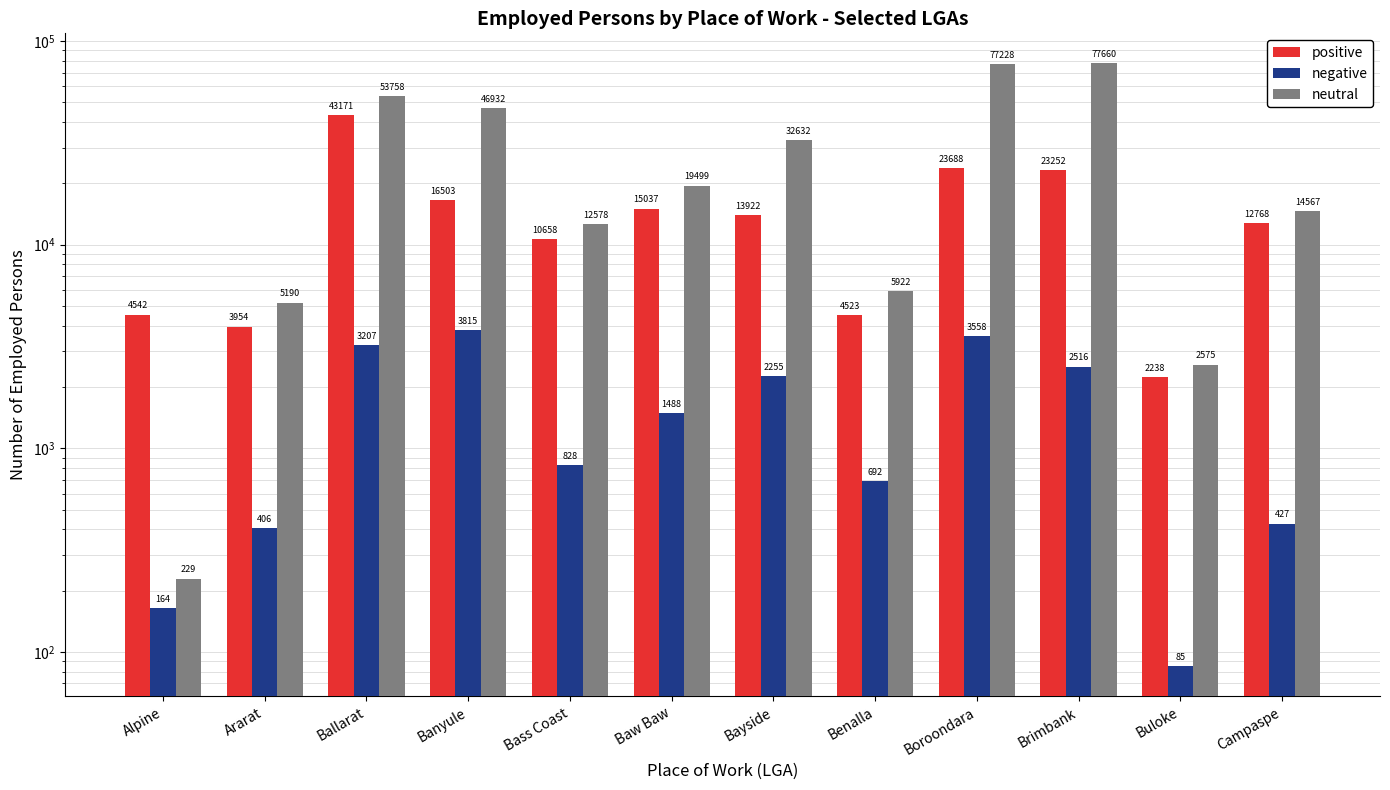

How many groups of bars are there?

12